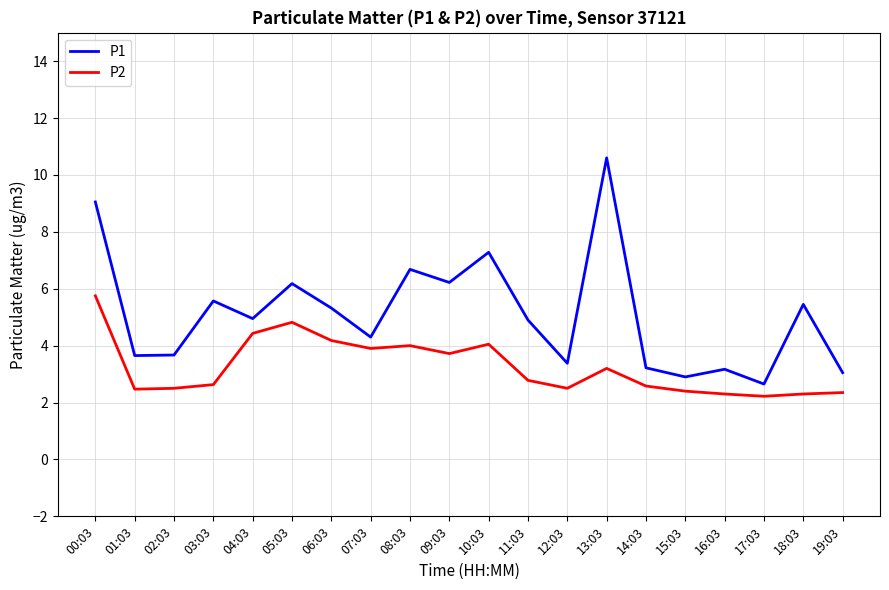

Rank the series by their maximum value, from lowest to highest.

P2, P1